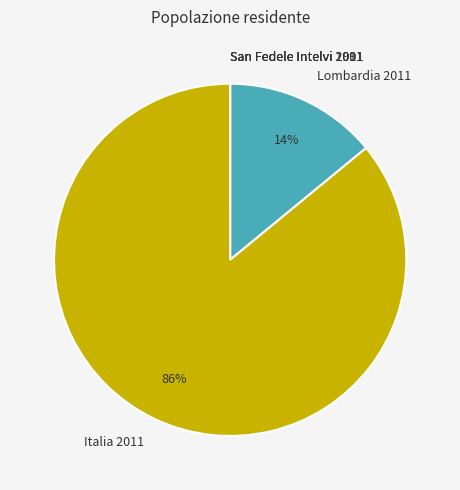

True or false: Lombardia 2011 accounts for 5% of the total.

False